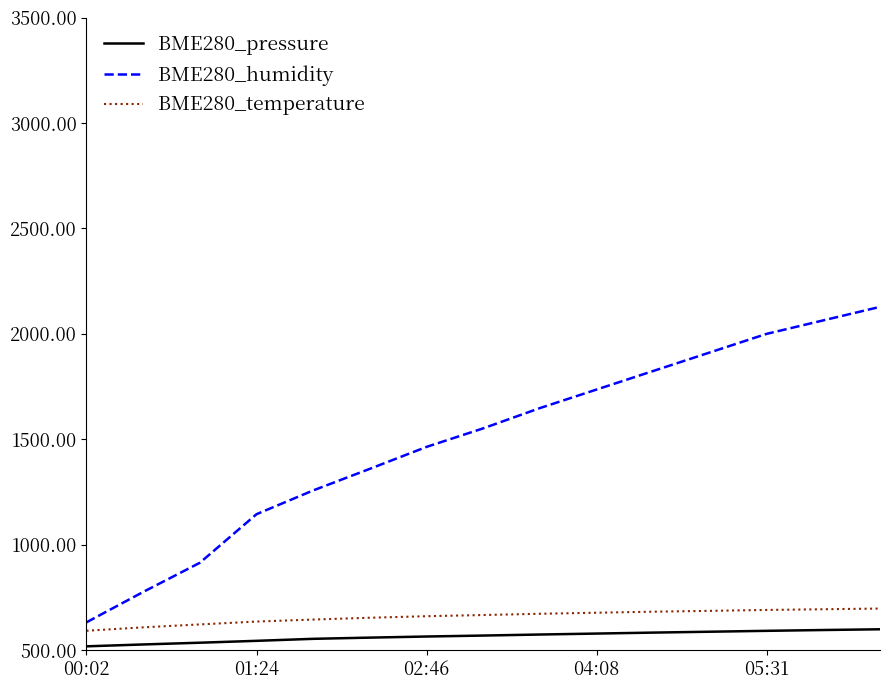

Which series has the largest total across all categories?

BME280_humidity